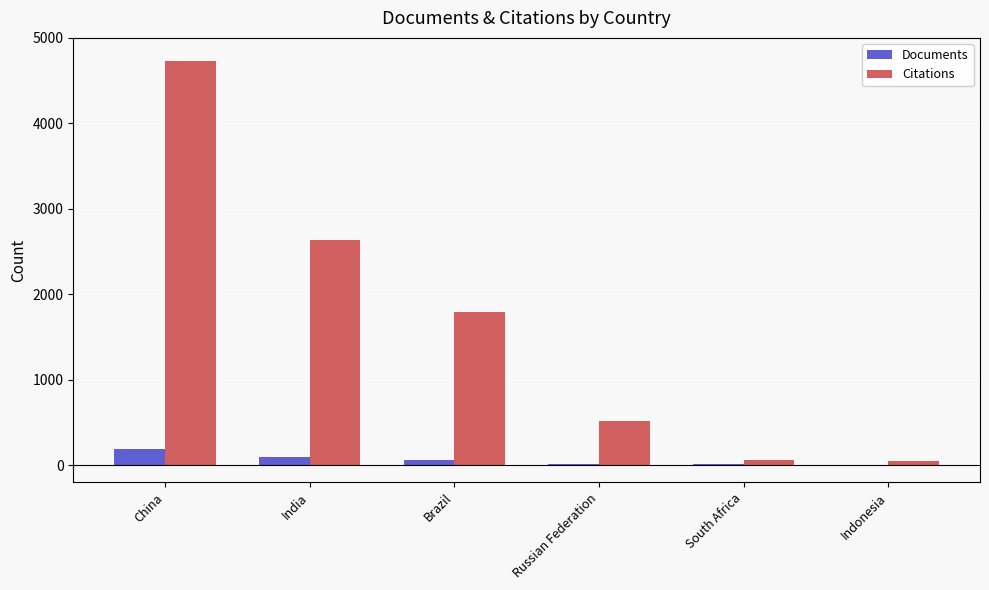

At which category is the sum across all series the highest?

China